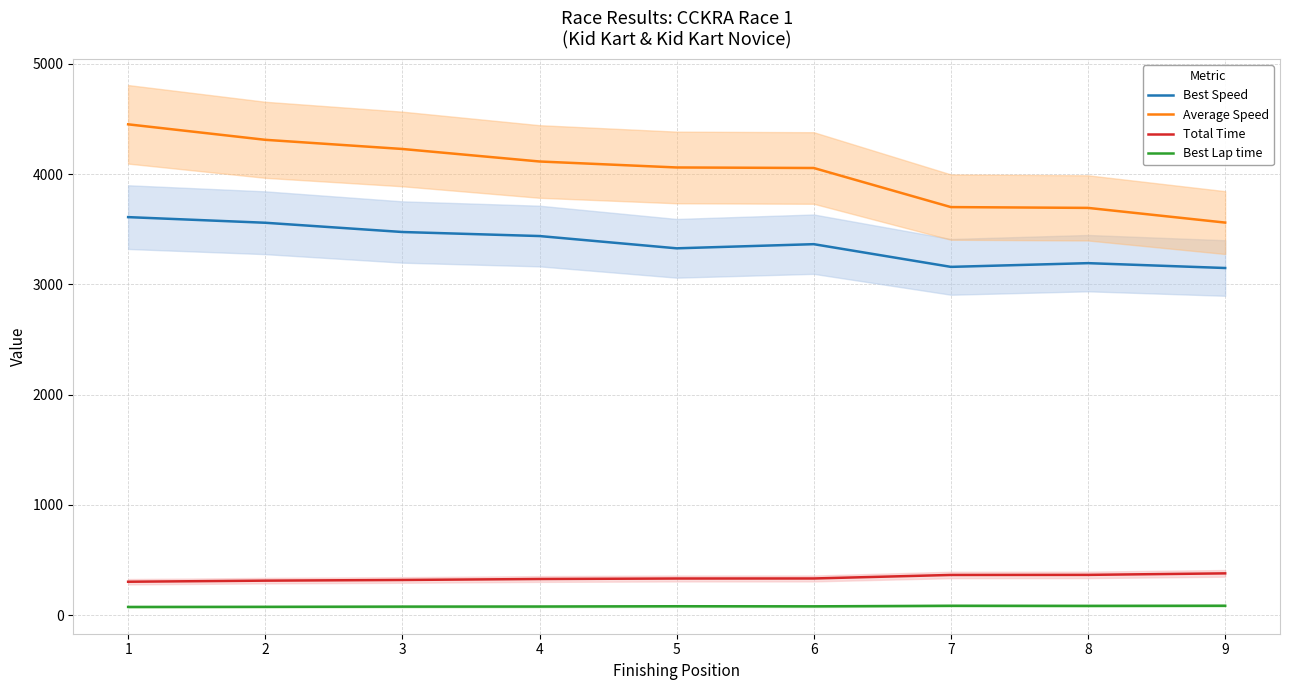

True or false: Average Speed and Best Lap time intersect in this chart.

False